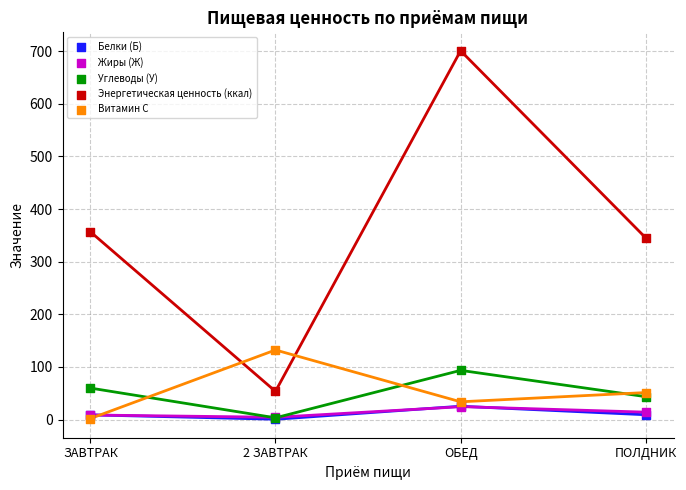

What are all the series names shown in the legend?

Белки (Б), Жиры (Ж), Углеводы (У), Энергетическая ценность (ккал), Витамин С